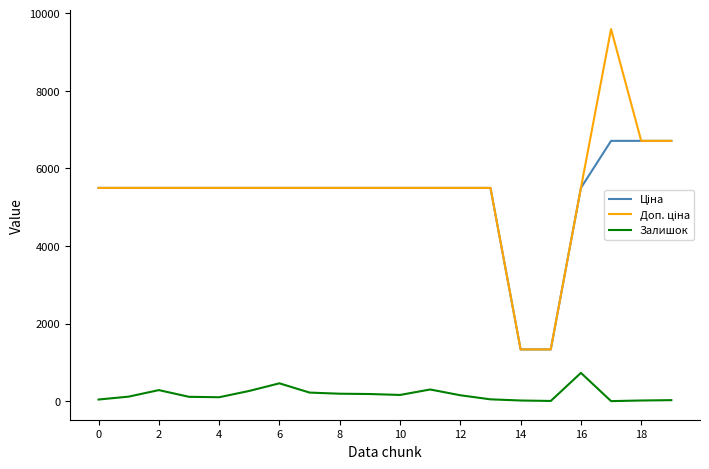

What is the greatest value displayed?

9592.9